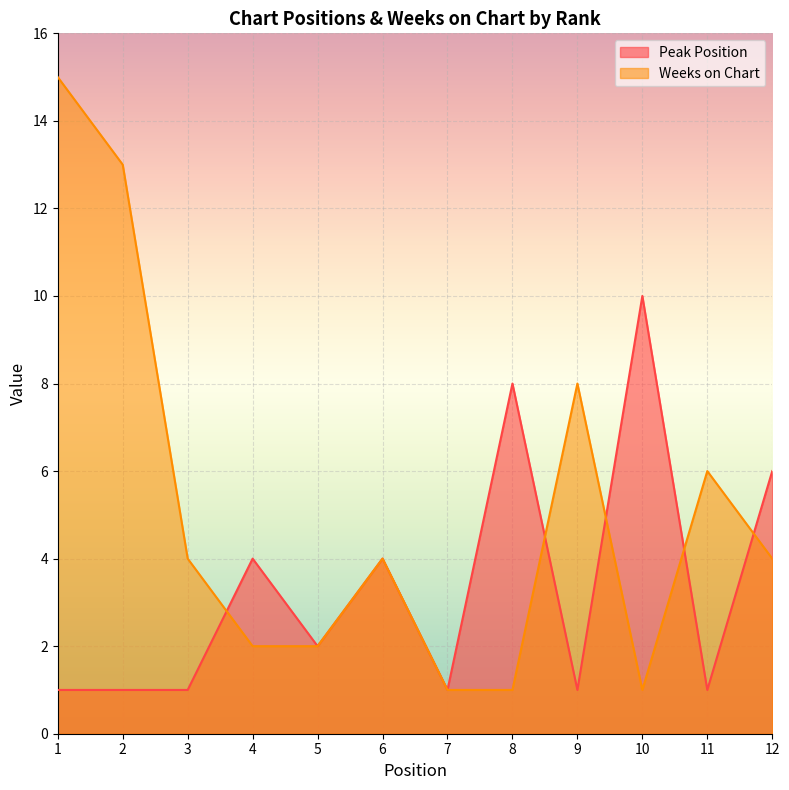

True or false: Weeks on Chart and Peak Position cross at least once.

True